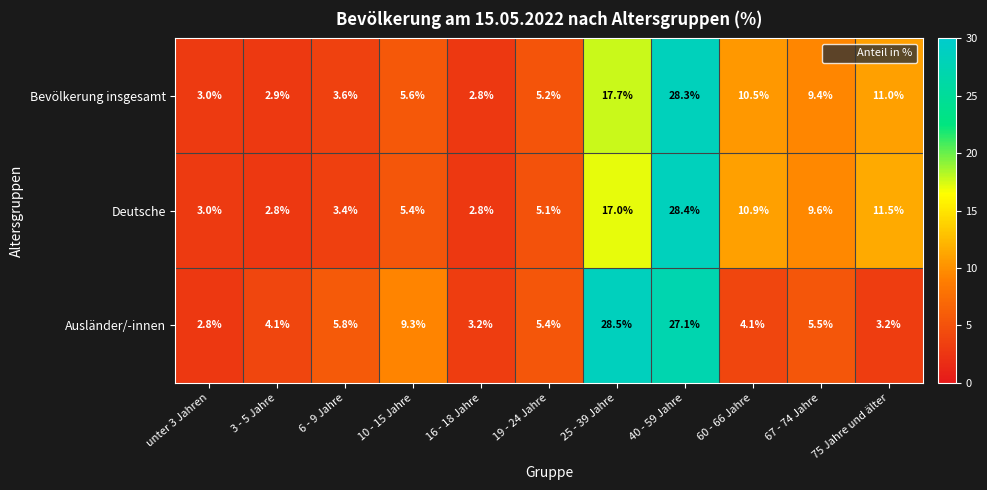

The value of Deutsche at 16 - 18 Jahre is 4.3. True or false?

False